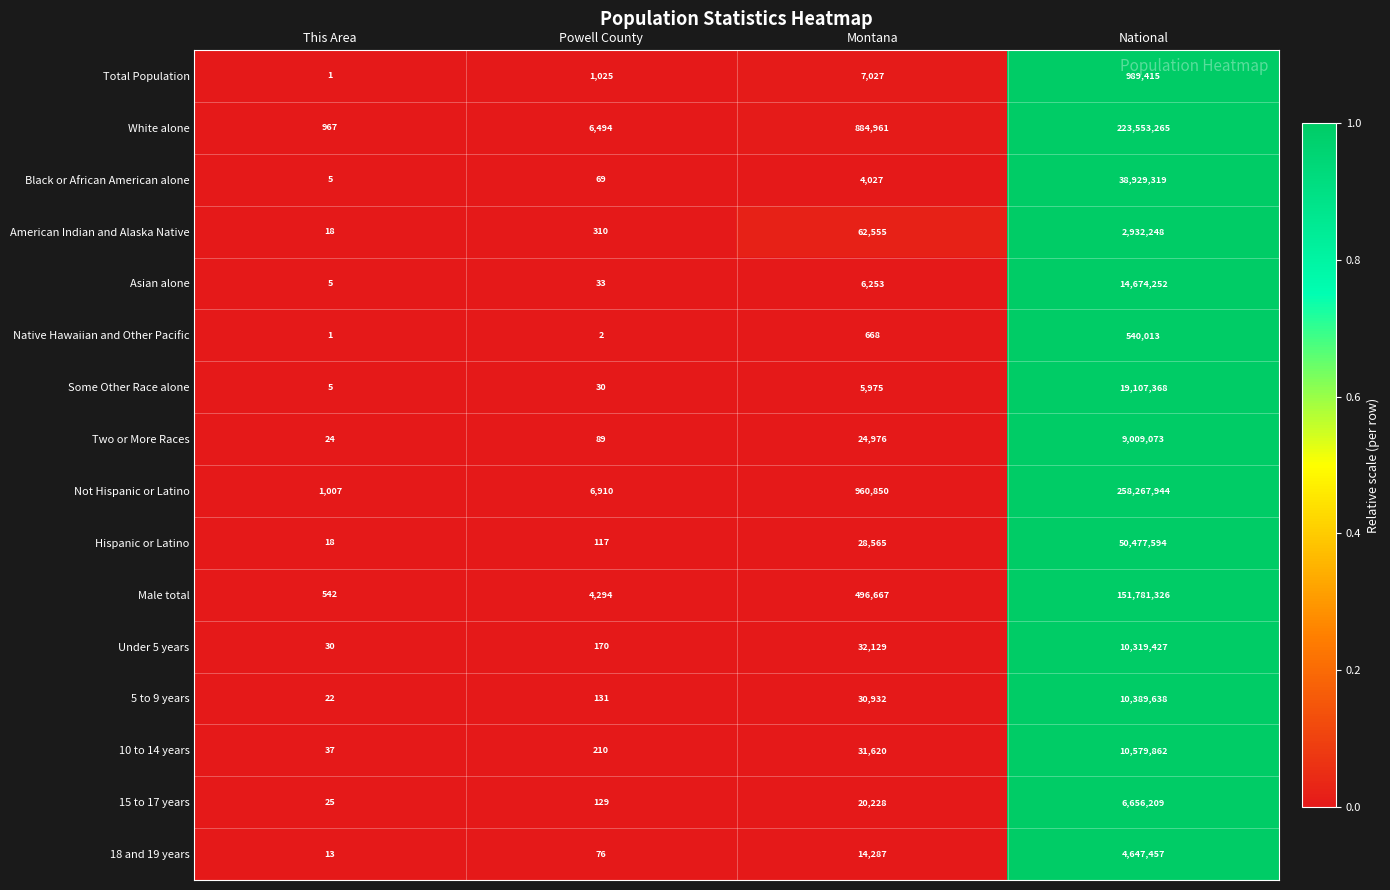

Which series has the largest range (max minus min)?

Not Hispanic or Latino